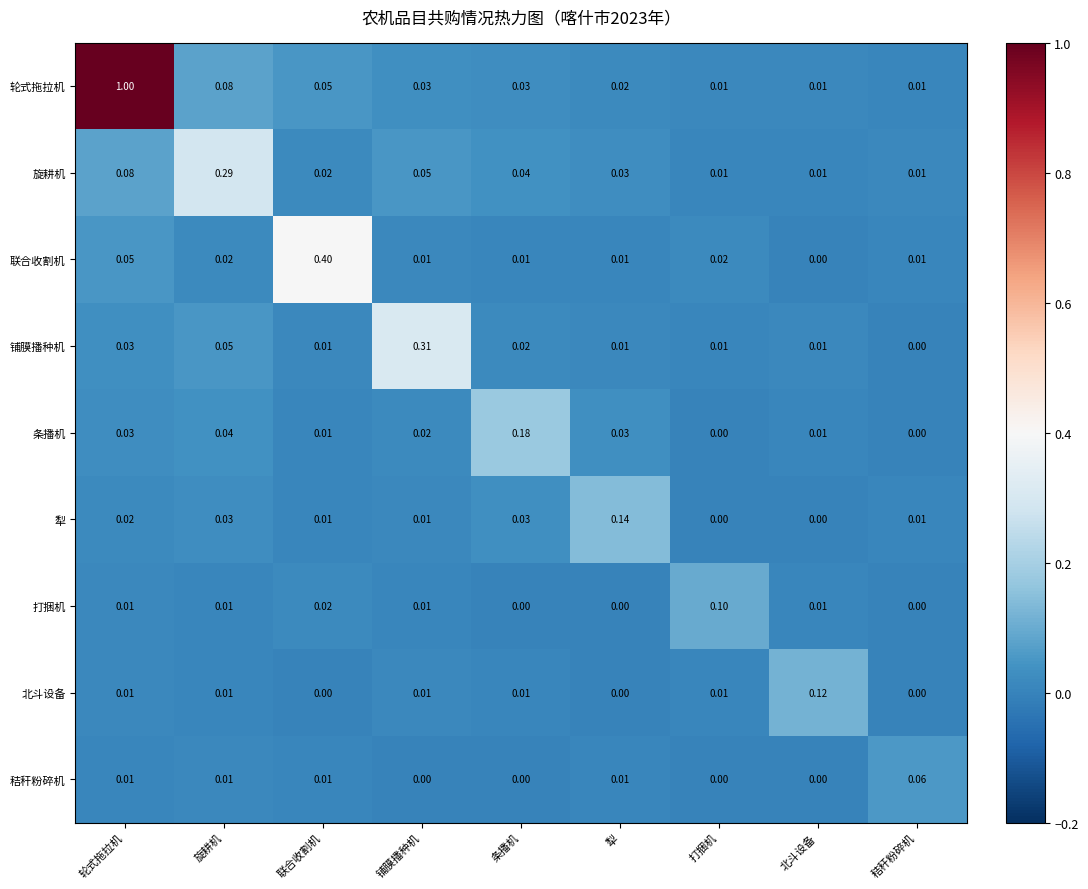

List the series in order of their peak value, lowest first.

秸秆粉碎机, 打捆机, 北斗设备, 犁, 条播机, 旋耕机, 铺膜播种机, 联合收割机, 轮式拖拉机